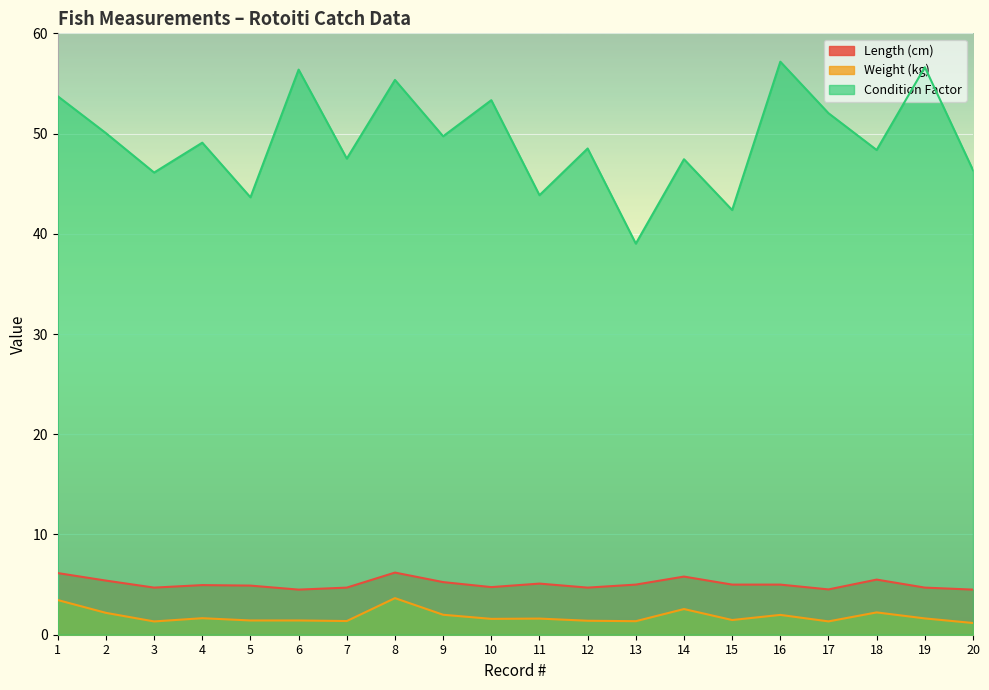

True or false: Weight (kg) and Condition Factor cross at least once.

False